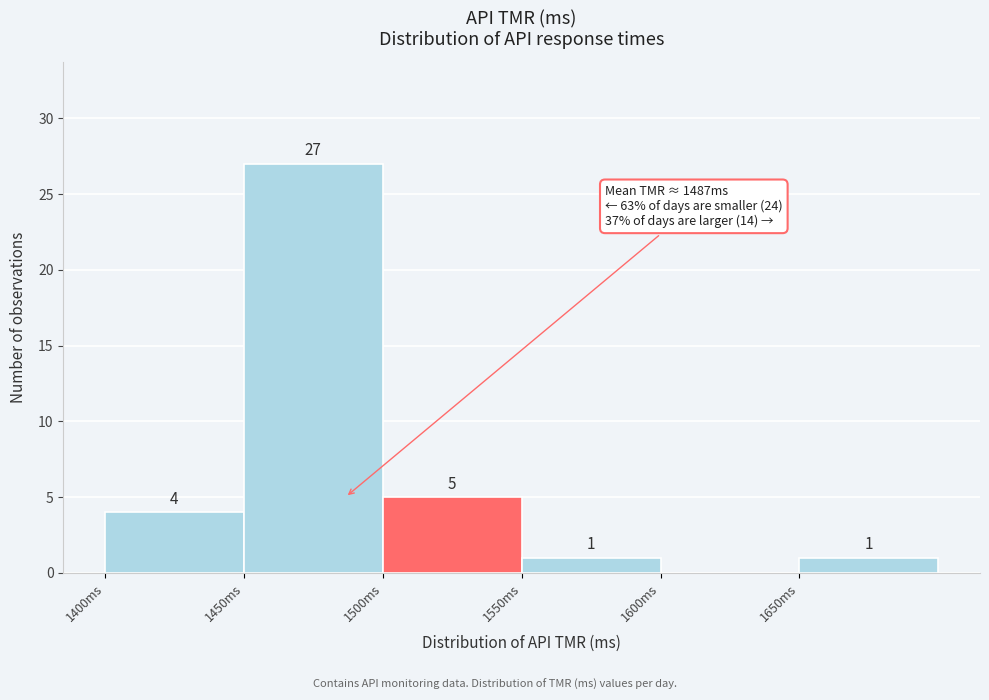

Over which range of the x-axis is the bar tallest?

1450 to 1500